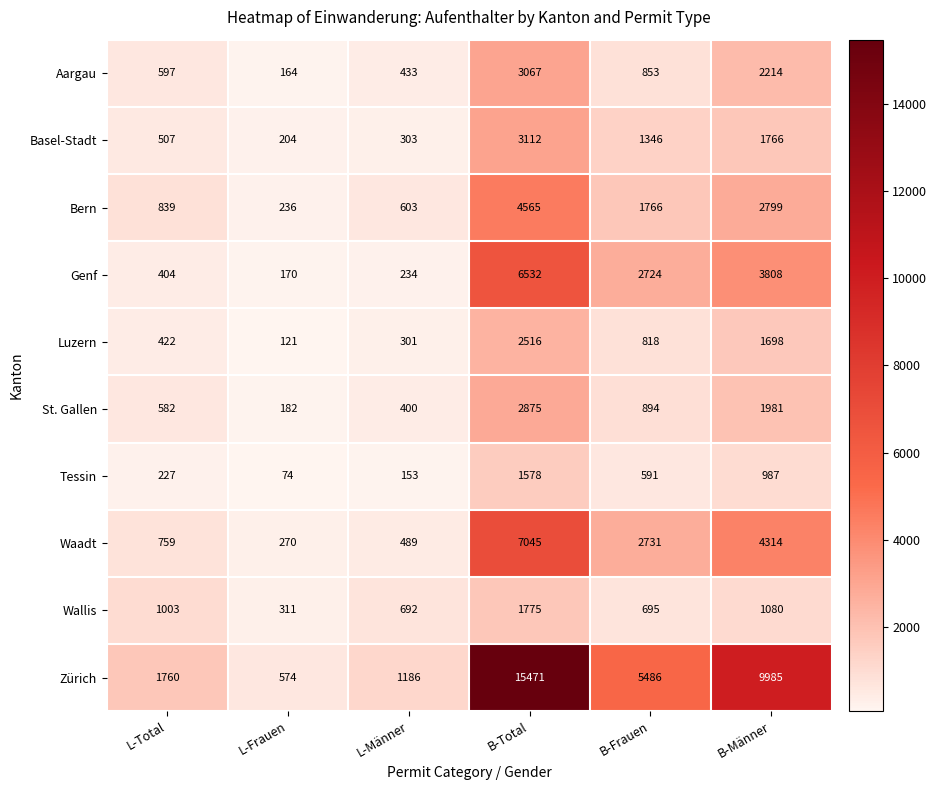

Is it true that St. Gallen equals 182 at L-Frauen?

True